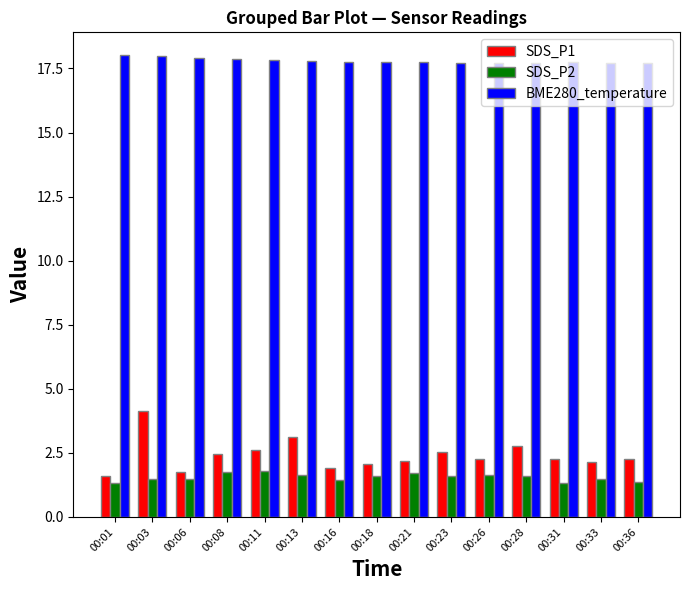

Which series has the widest spread of values?

SDS_P1